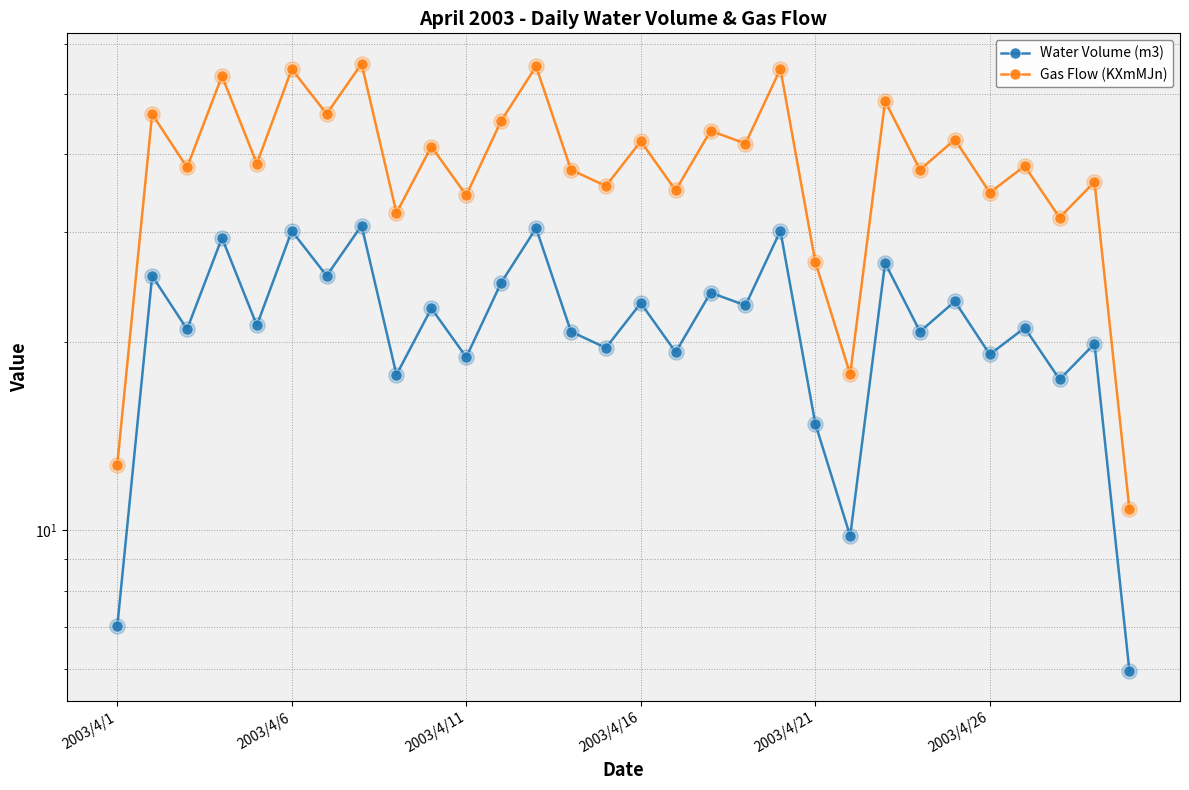

What is the total value across all series at 29?

16.8